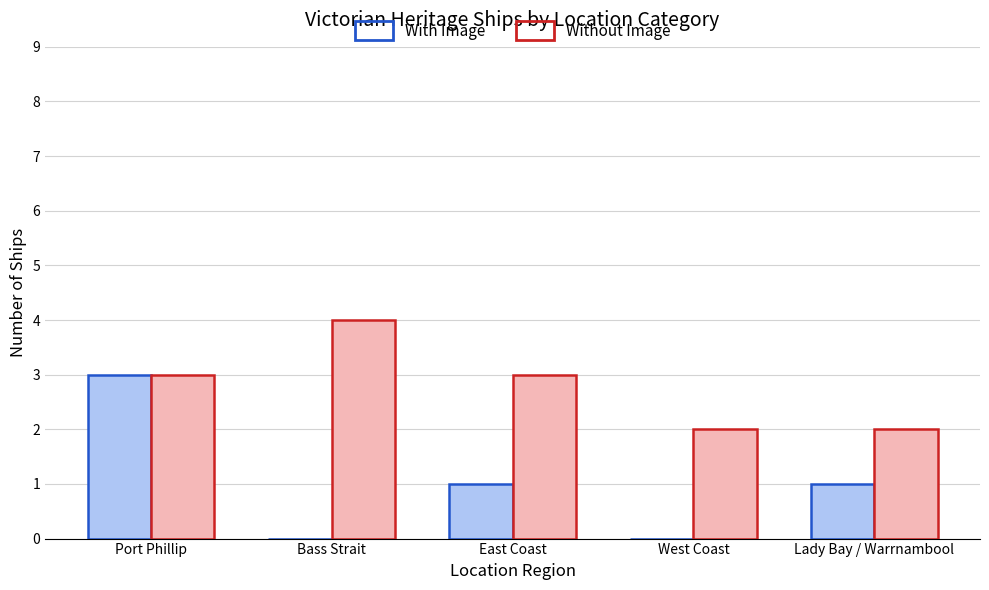

Are the bars horizontal?

No